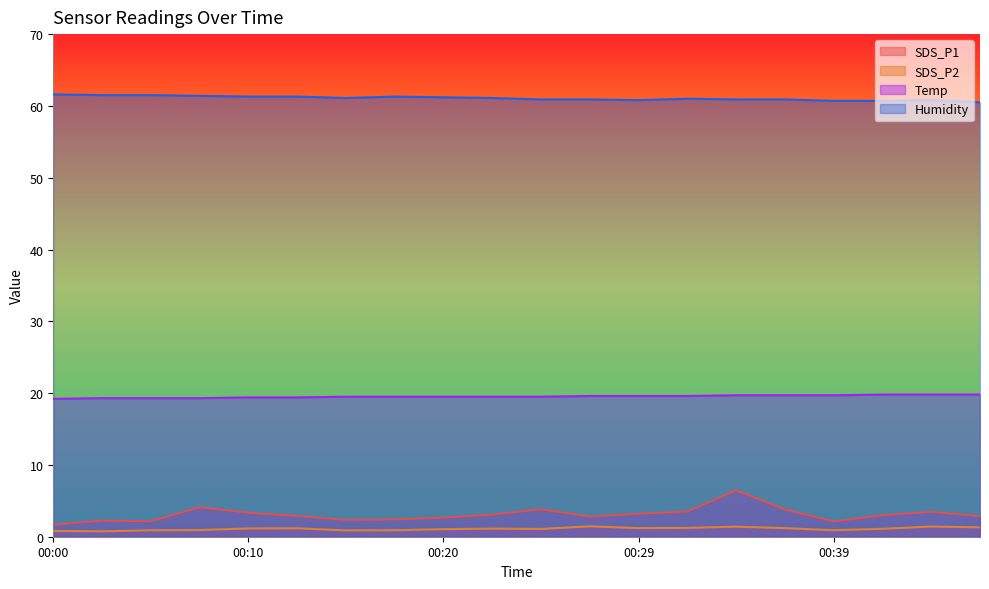

List the labels in order of SDS_P1 value, smallest first.

00:00, 00:39, 00:05, 00:02, 00:15, 00:17, 00:20, 00:27, 00:47, 00:12, 00:42, 00:22, 00:29, 00:10, 00:44, 00:32, 00:37, 00:25, 00:08, 00:34